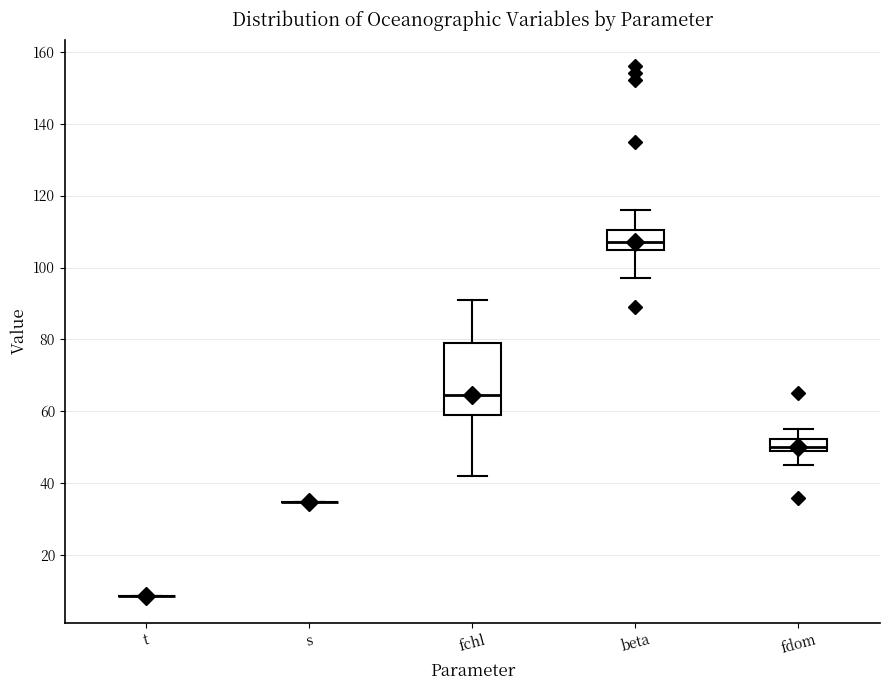

Reading left to right, read every box against the y-axis: the position of its median line, the range the box covers, and the ends of its whiskers. The values are not printed on the chart, so give them approximately, as read against the axis.

t: box collapsed to a line at 8, whiskers 8 to 8
s: box collapsed to a line at 34, whiskers 34 to 34
fchl: median 64, box 60 to 80, whiskers 42 to 92
beta: median 108, box 104 to 110, whiskers 98 to 116
fdom: median 50 (just above the box's lower edge), box 50 to 52, whiskers 46 to 56